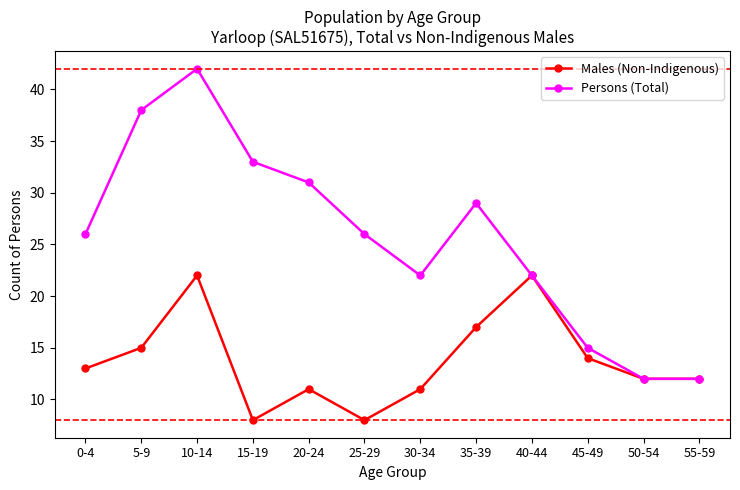

Which series has the largest range (max minus min)?

Persons (Total)